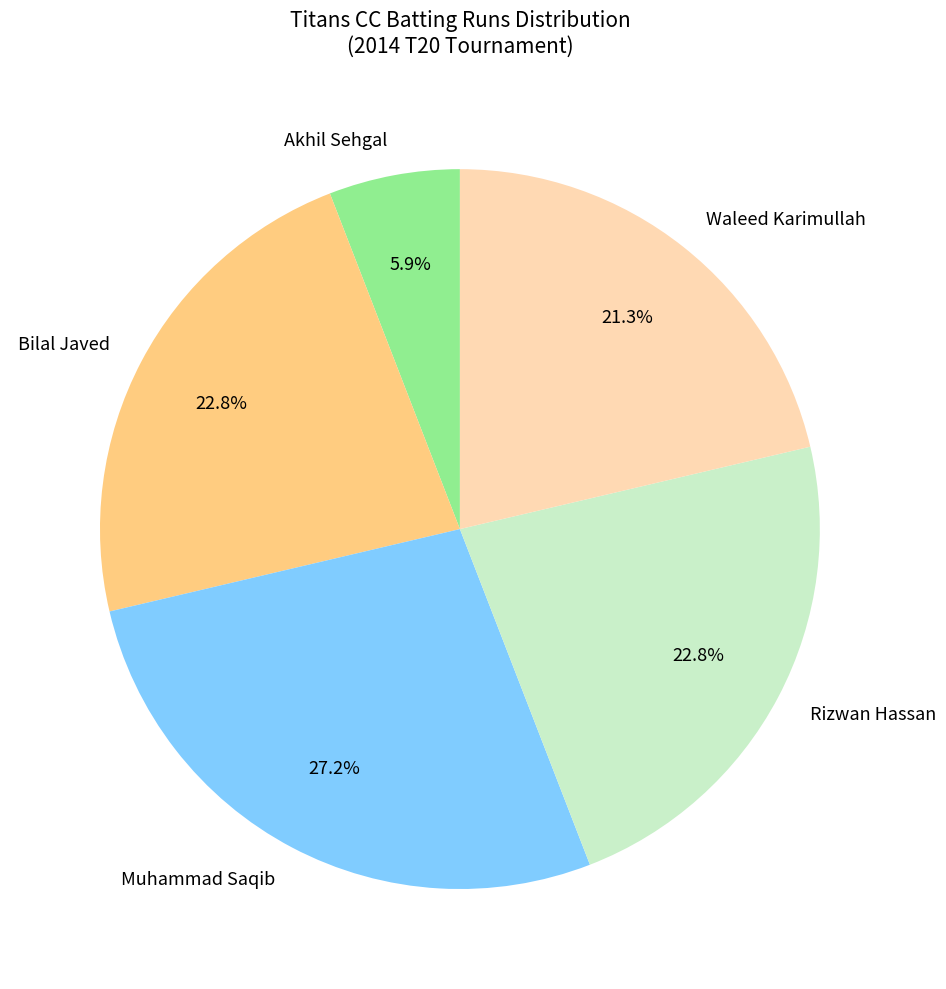

Which category has the smallest portion of the pie?

Akhil Sehgal